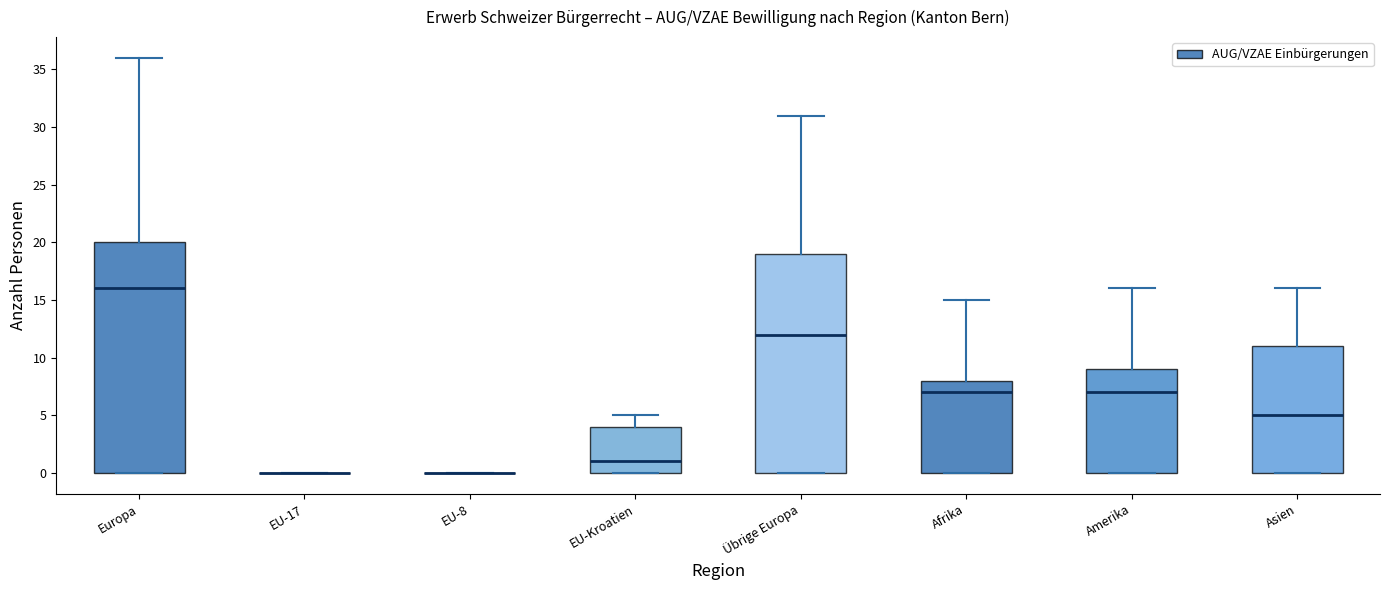

Reading left to right, transcribe this box plot: for each box, give where its median line is, the range the box spans, and where its two whiskers end, as read against the y-axis. The values are not printed on the chart, so give them approximately, as read against the axis.

Europa: median 16, box 0 to 20, whiskers 0 to 36
EU-17: box collapsed to a line at 0, whiskers 0 to 0
EU-8: box collapsed to a line at 0, whiskers 0 to 0
EU-Kroatien: median 1, box 0 to 4, whiskers 0 to 5
Übrige Europa: median 12, box 0 to 19, whiskers 0 to 31
Afrika: median 7, box 0 to 8, whiskers 0 to 15
Amerika: median 7, box 0 to 9, whiskers 0 to 16
Asien: median 5, box 0 to 11, whiskers 0 to 16